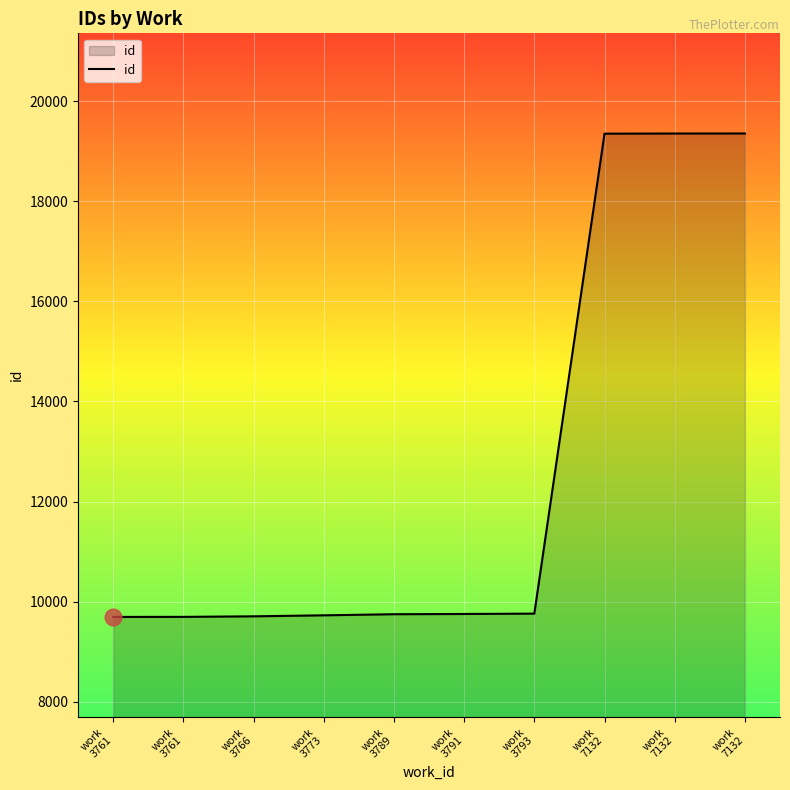

Which label corresponds to the largest value in the chart?

work
7132